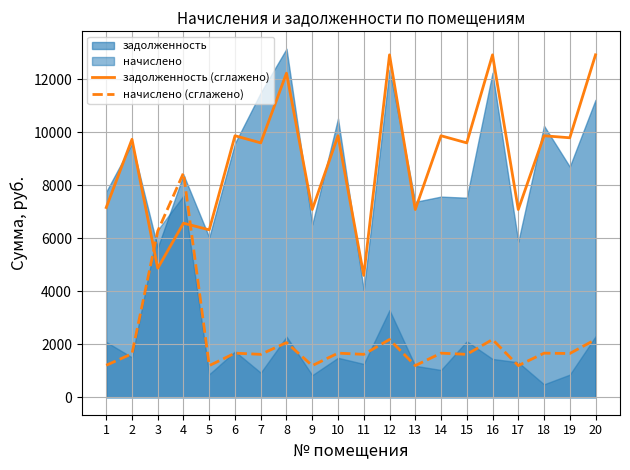

What is the value of the начислено (сглажено) point at the 9th from the left?

1195.6